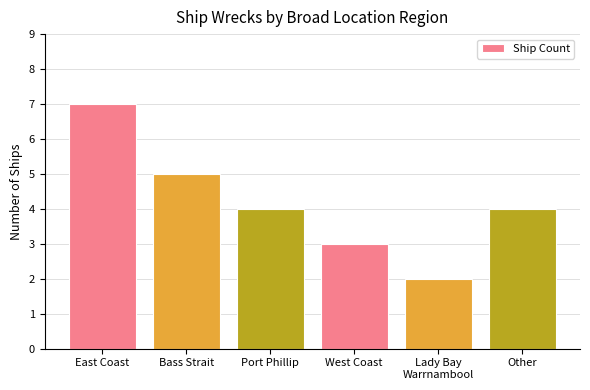

Approximately how many times larger is the value at West Coast compared to Bass Strait?

0.6